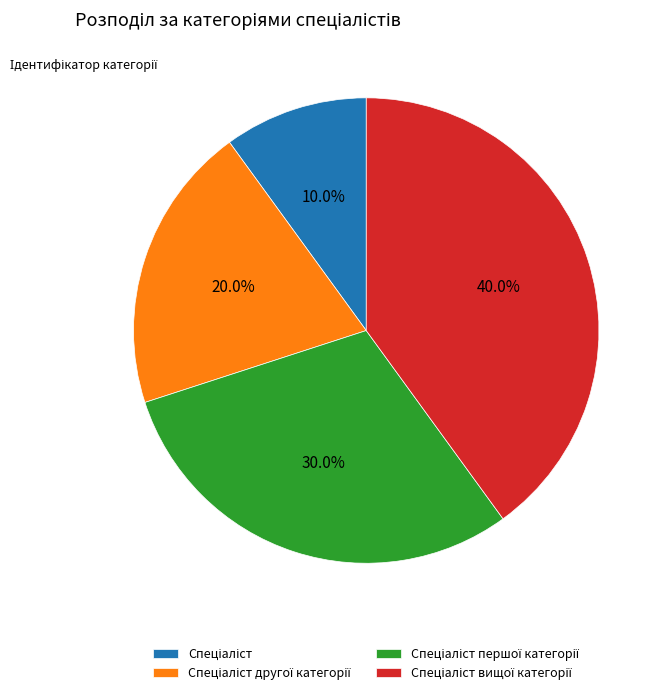

Is there any slice that represents more than half of the pie?

No